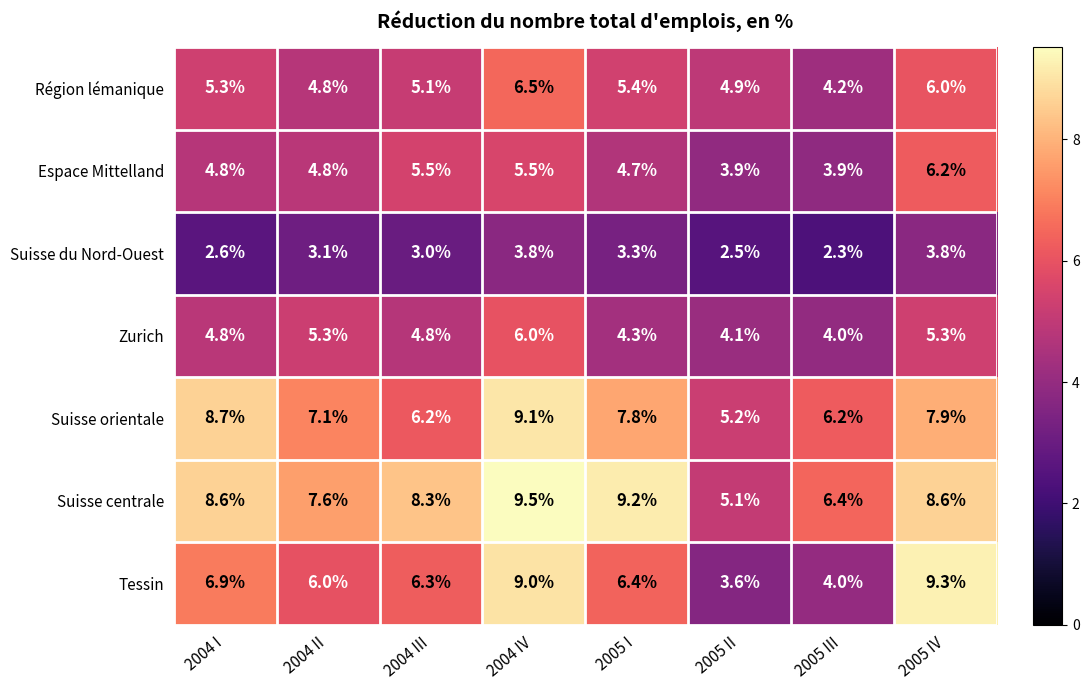

The Suisse du Nord-Ouest series shows 1.1 at 2005 I. True or false?

False